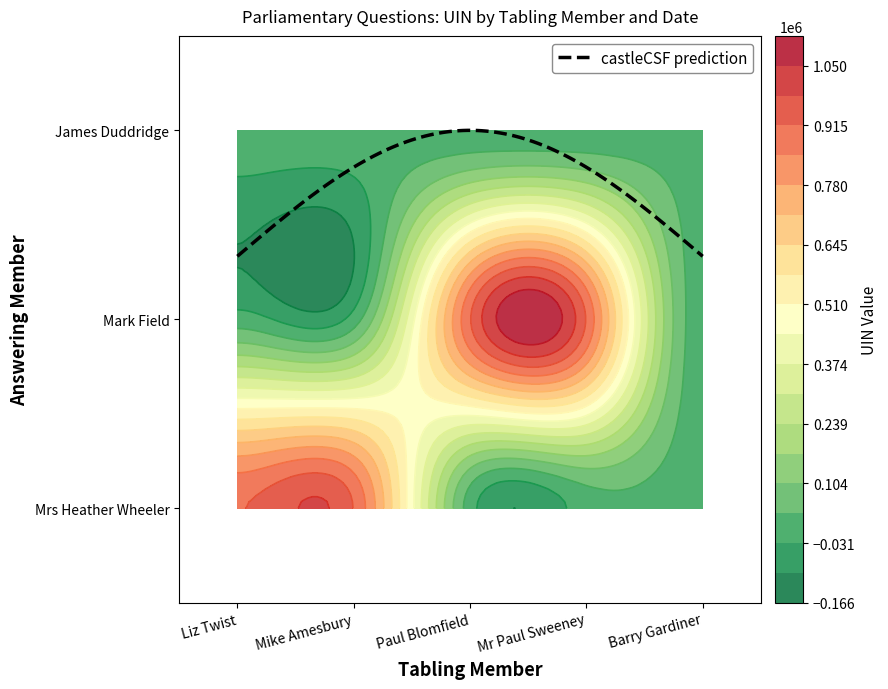

True or false: the data shows 326982 at 6.

False